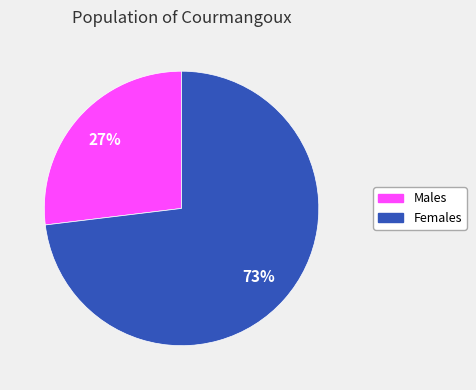

Is there any slice that represents more than half of the pie?

Yes